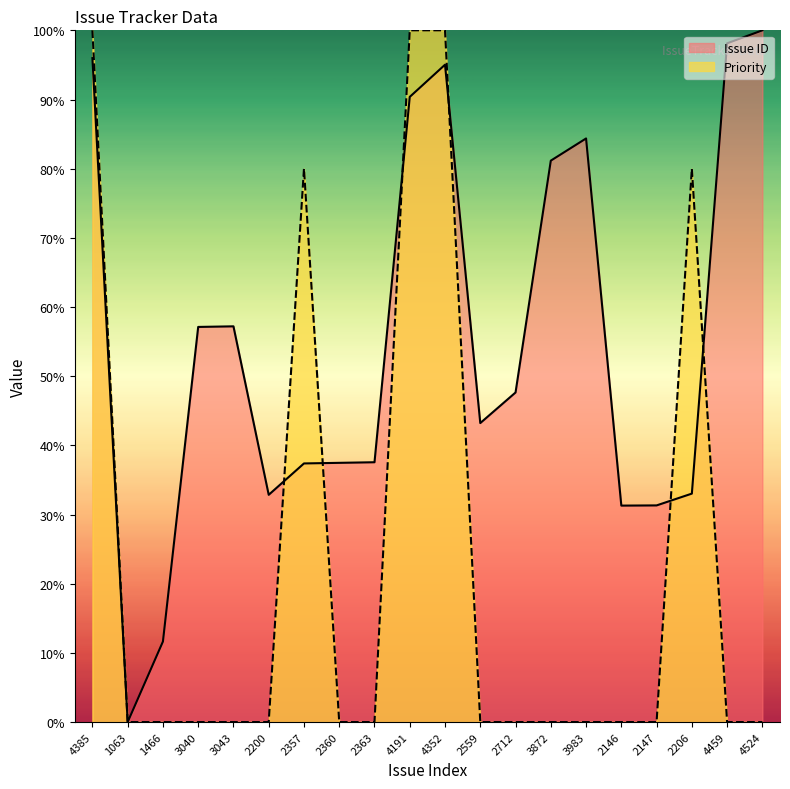

At which category is the sum across all series the highest?

4385